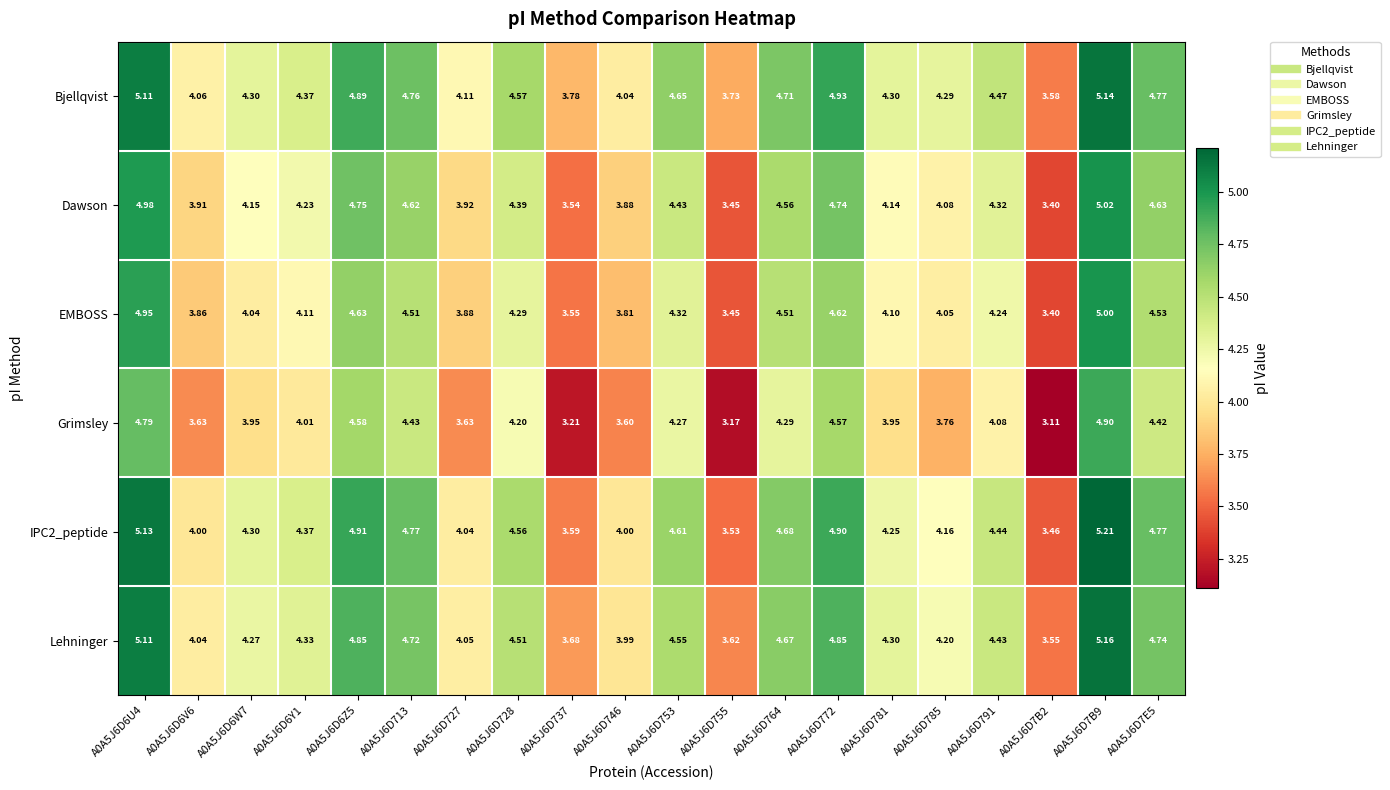

Which series has the largest range (max minus min)?

Grimsley